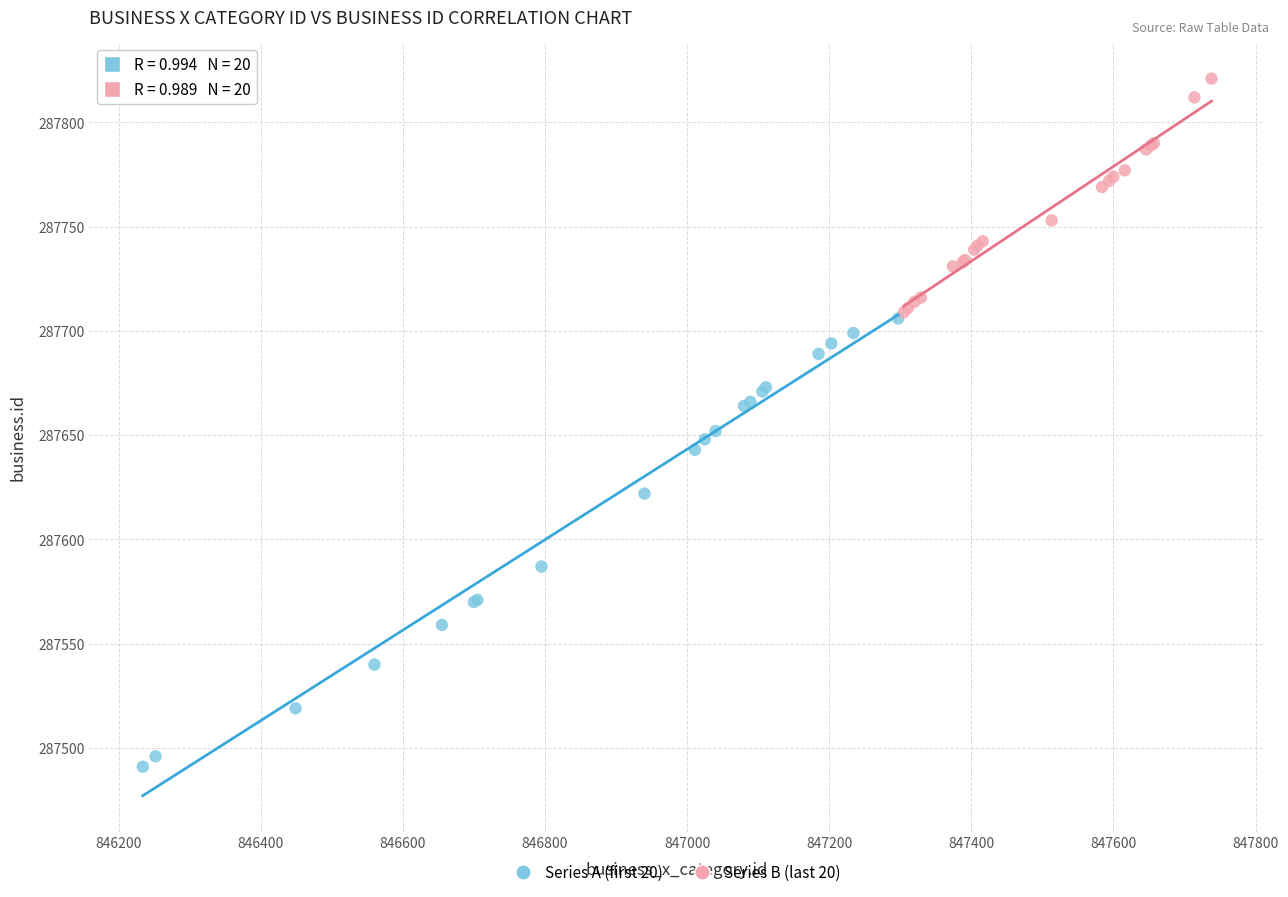

Which series has the largest Y range (max minus min)?

Series A (first 20)